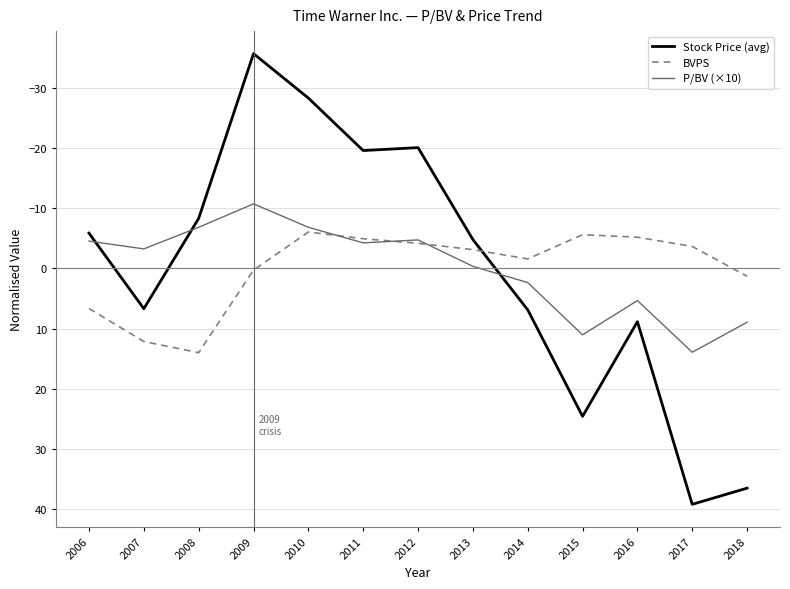

True or false: BVPS and P/BV (×10) cross at least once.

True